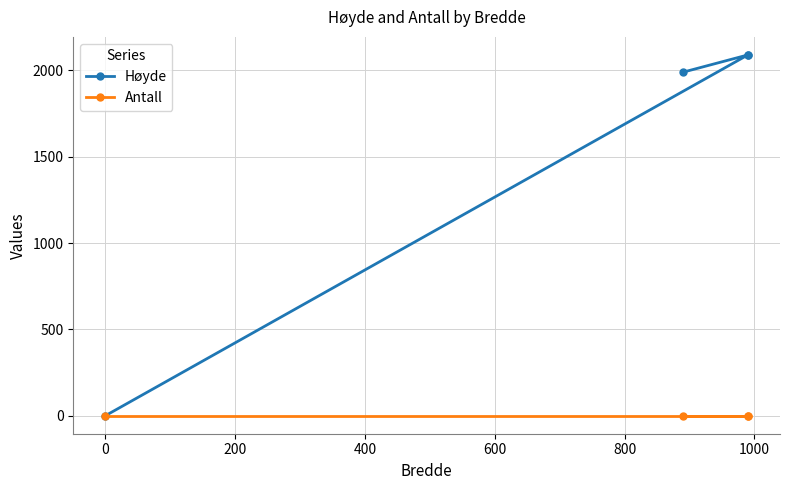

Reading right to left, extract all data points from this chart.

Høyde: 0	2090	2090	1990
Antall: 0	0	0	0